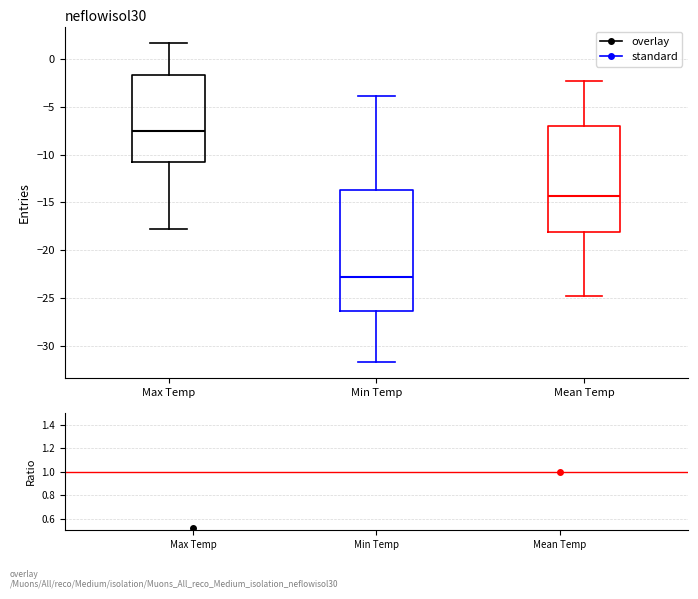

Comparing the boxes themselves (not the whiskers), which one is the tallest?

Min Temp